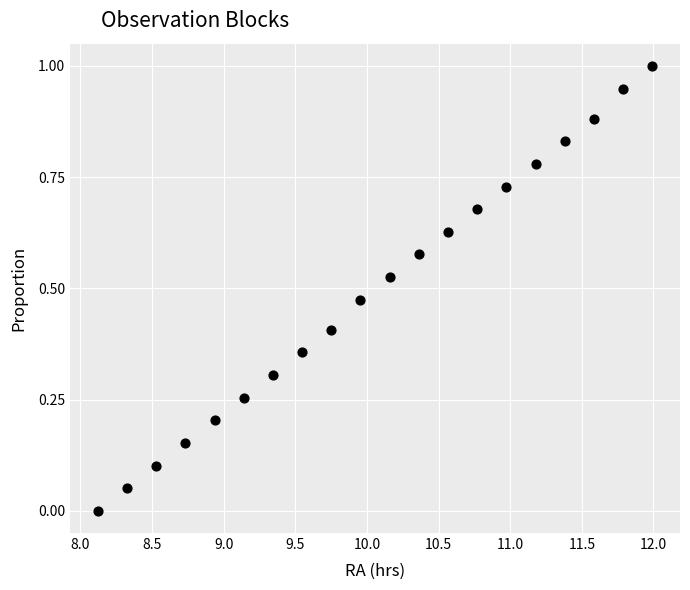

What is the range of Y values (max minus min)?

1.0